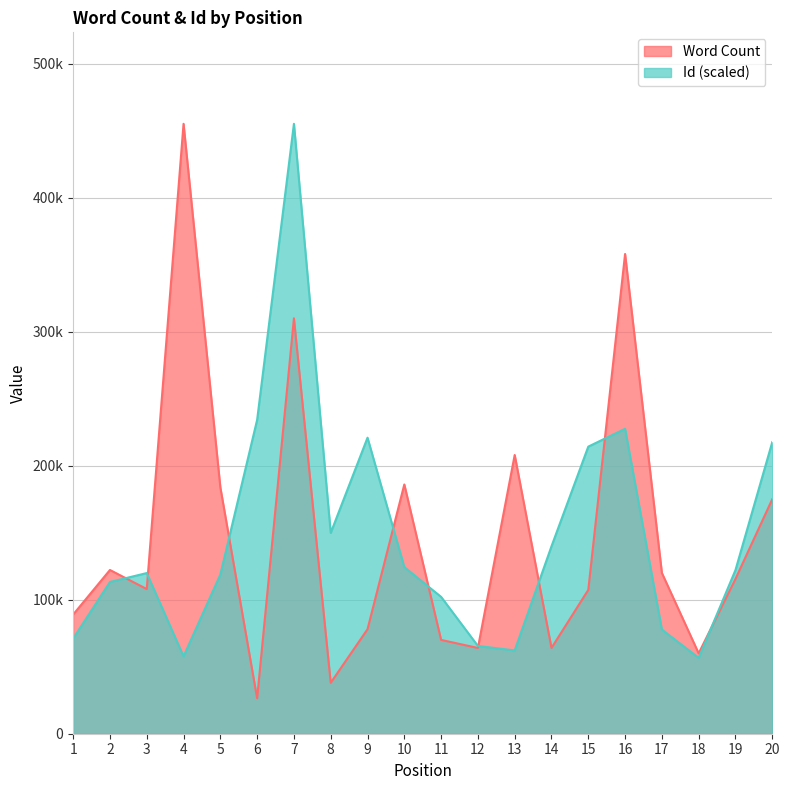

At which category is the sum across all series the highest?

7